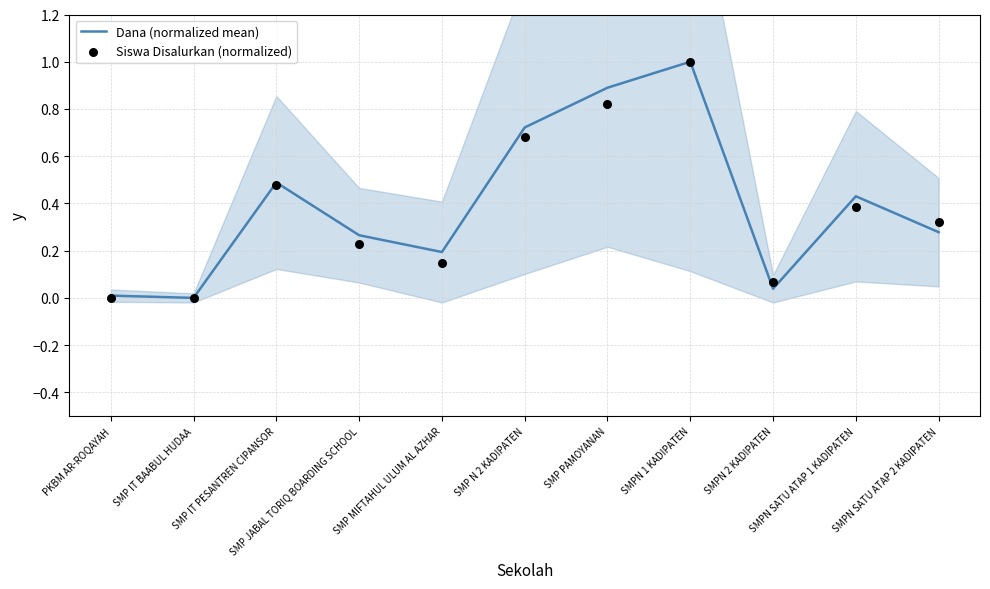

At which category is the sum across all series the highest?

SMPN 1 KADIPATEN